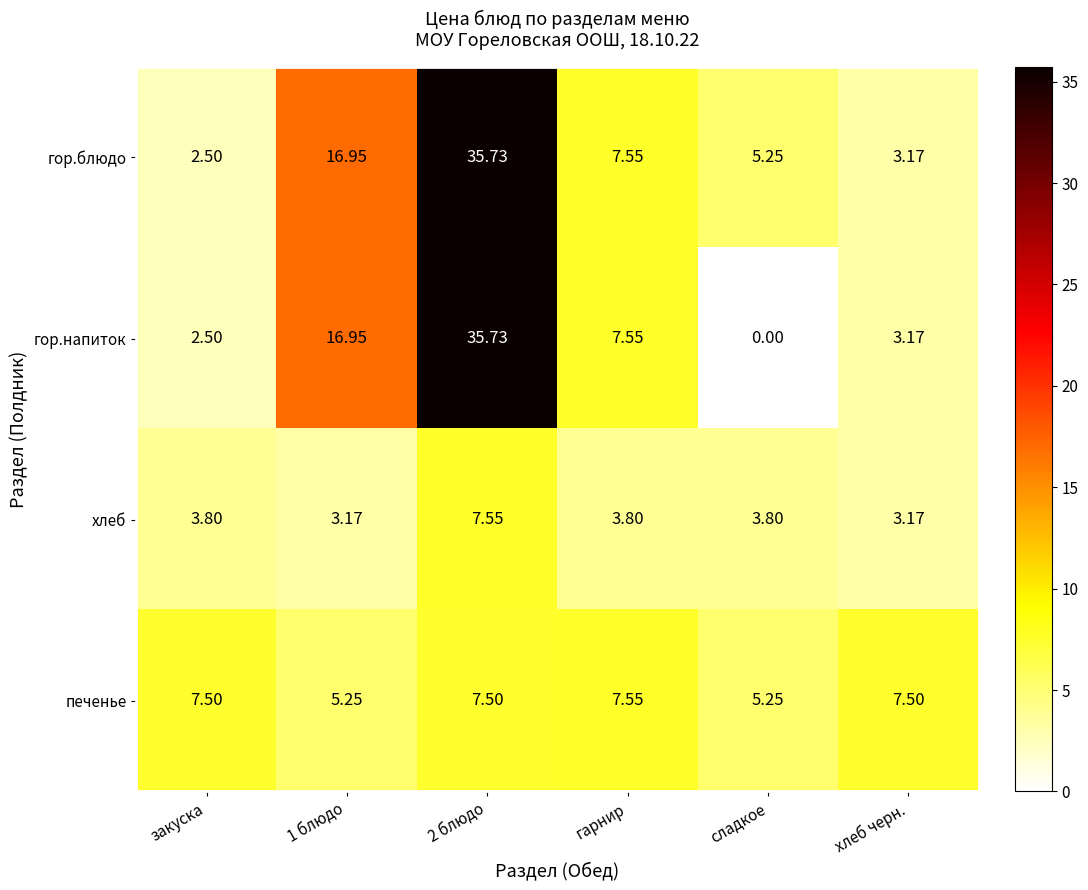

What is the difference between the highest and lowest values at 1 блюдо?

13.8